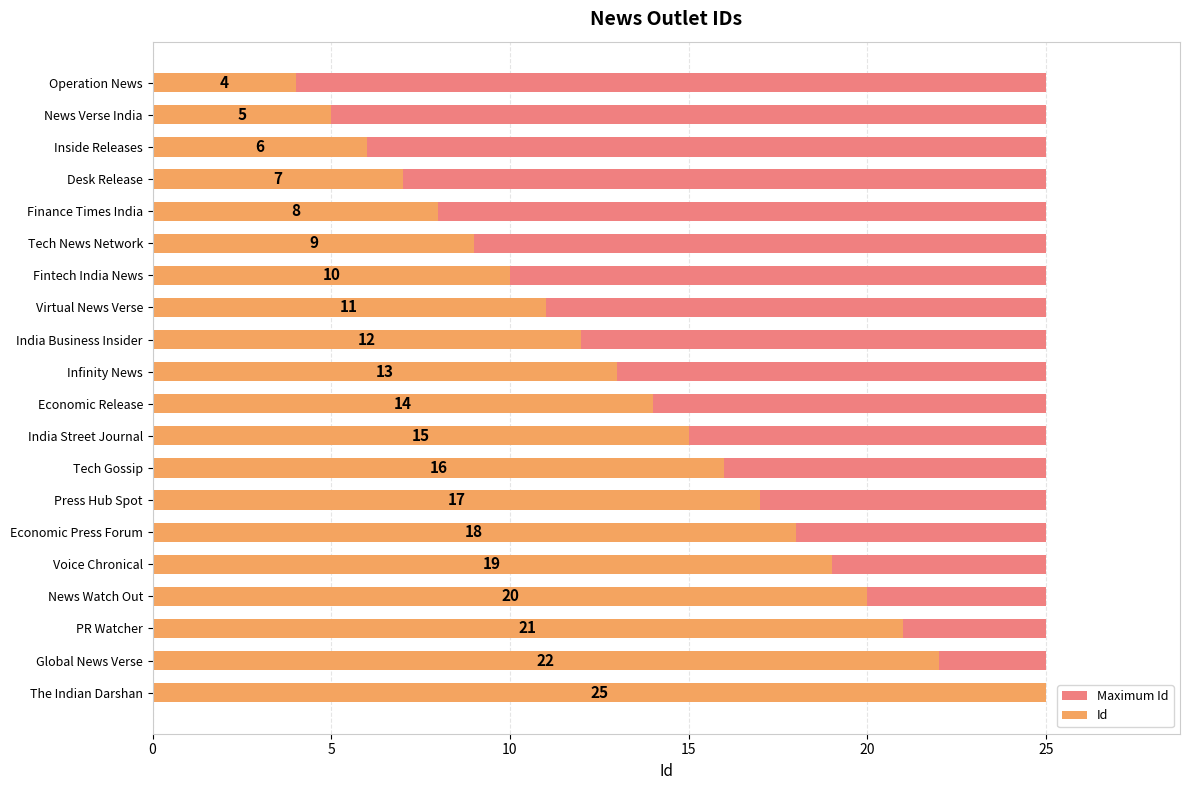

True or false: Id has a value of 37.7 at Global News Verse.

False